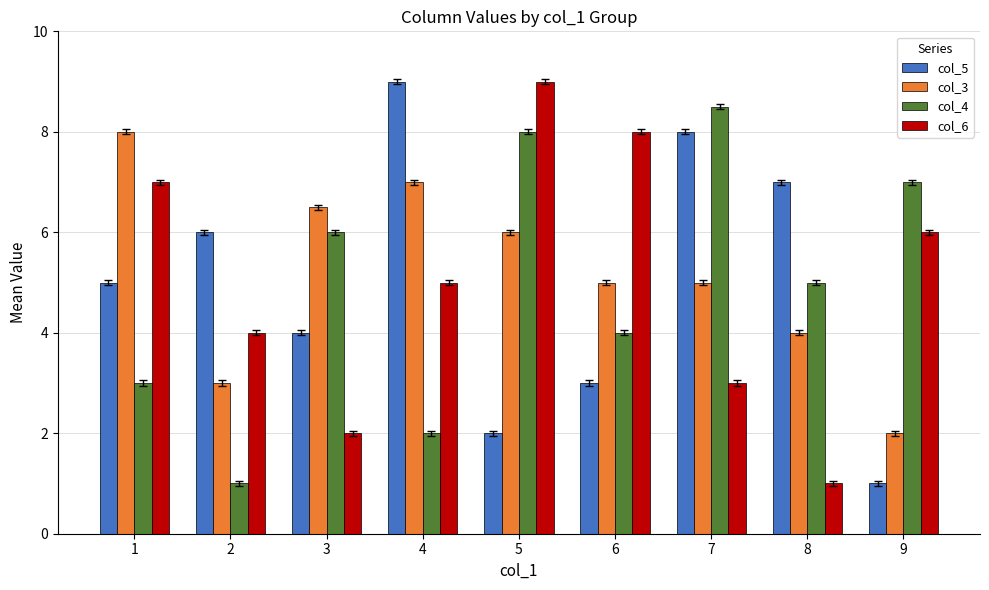

Which series changed the most between 1 and 9?

col_3